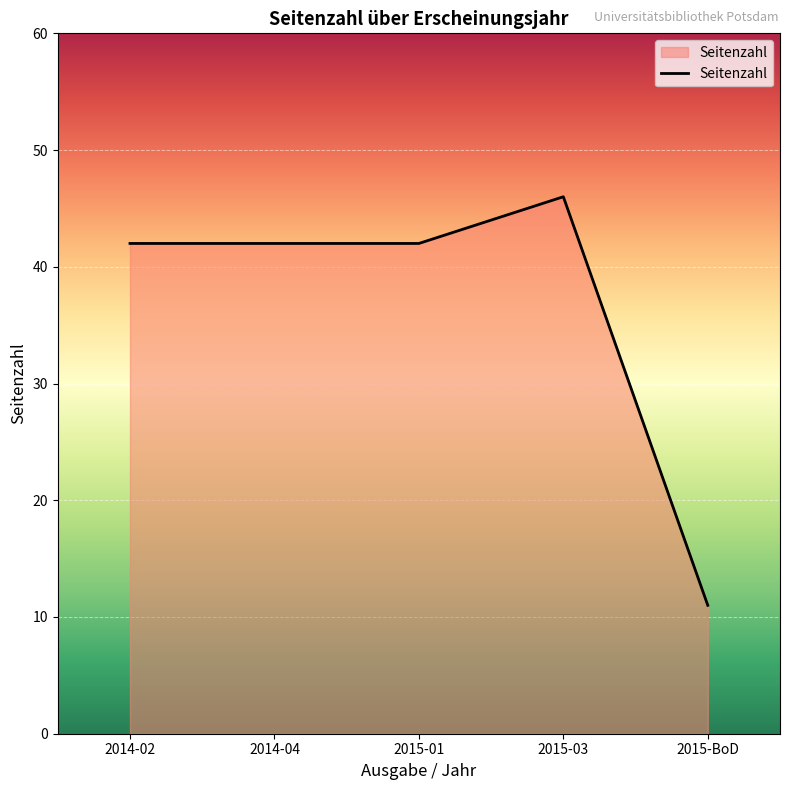

True or false: there are more than 2 points higher than both neighbors.

False